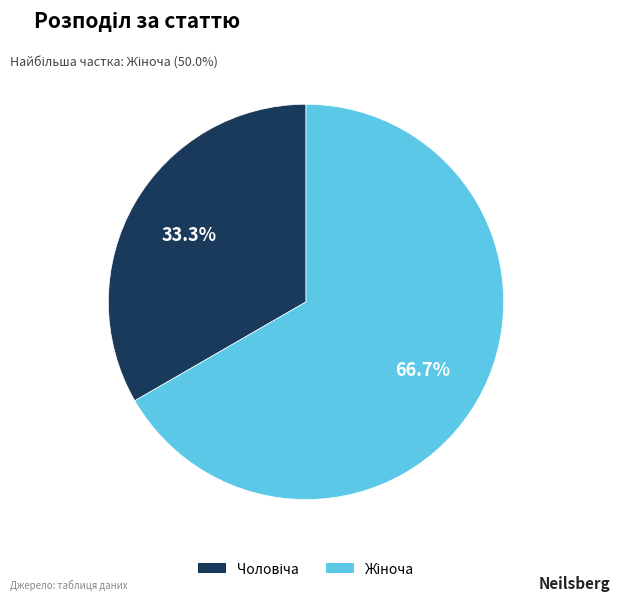

Does any single category account for the majority?

Yes